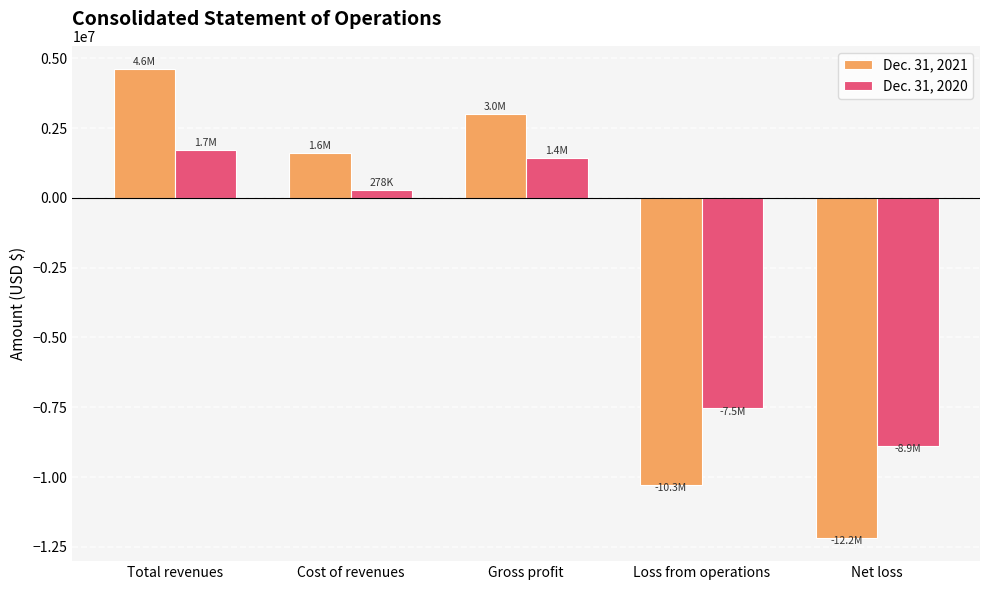

What is the total value across all series at Cost of revenues?

1889792